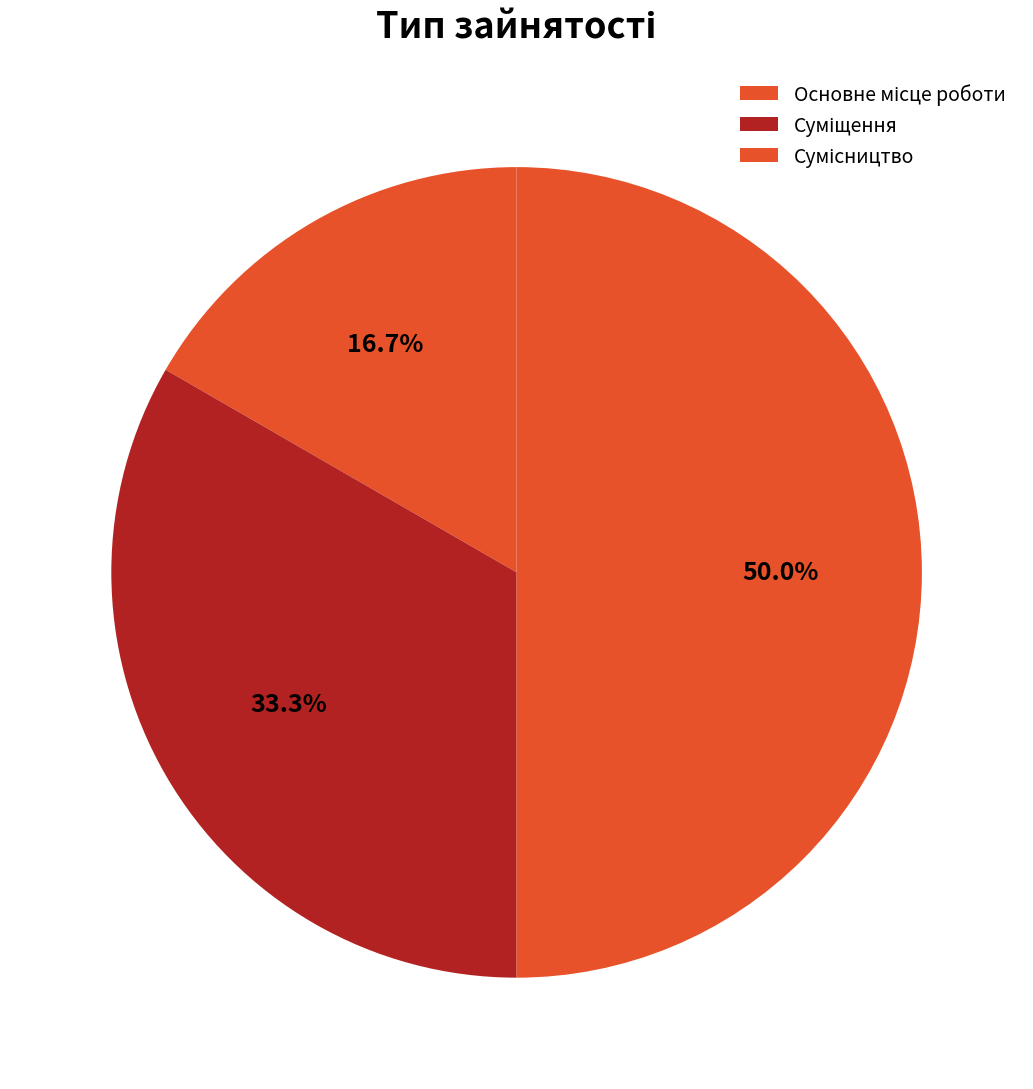

Do Основне місце роботи and Сумісництво together represent more than half of the pie?

Yes